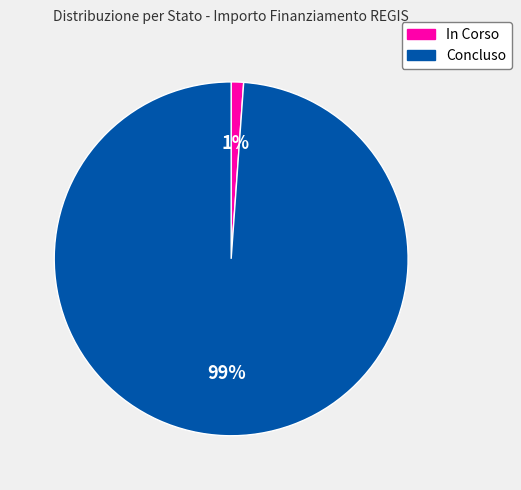

Is the sum of Concluso and In Corso greater than half?

Yes